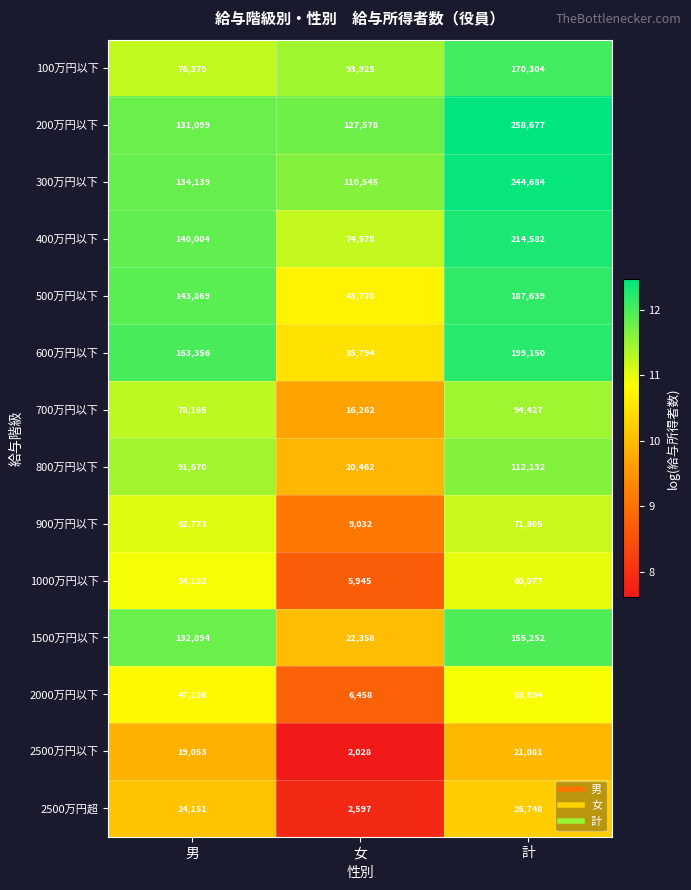

The 300万円以下 series shows 134139 at 男. True or false?

True